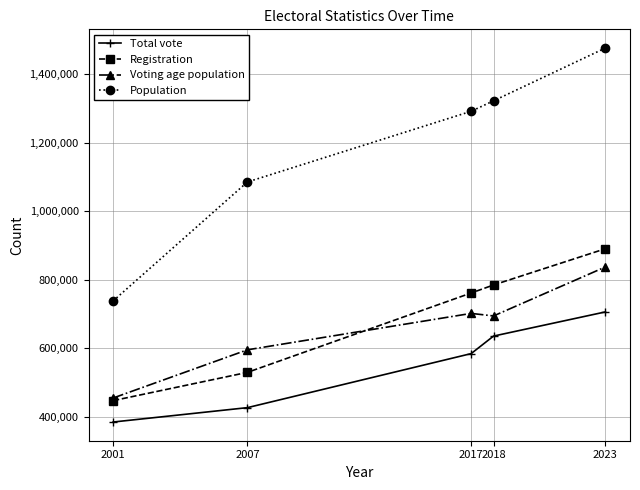

The Population series shows 1084971 at 2007. True or false?

True